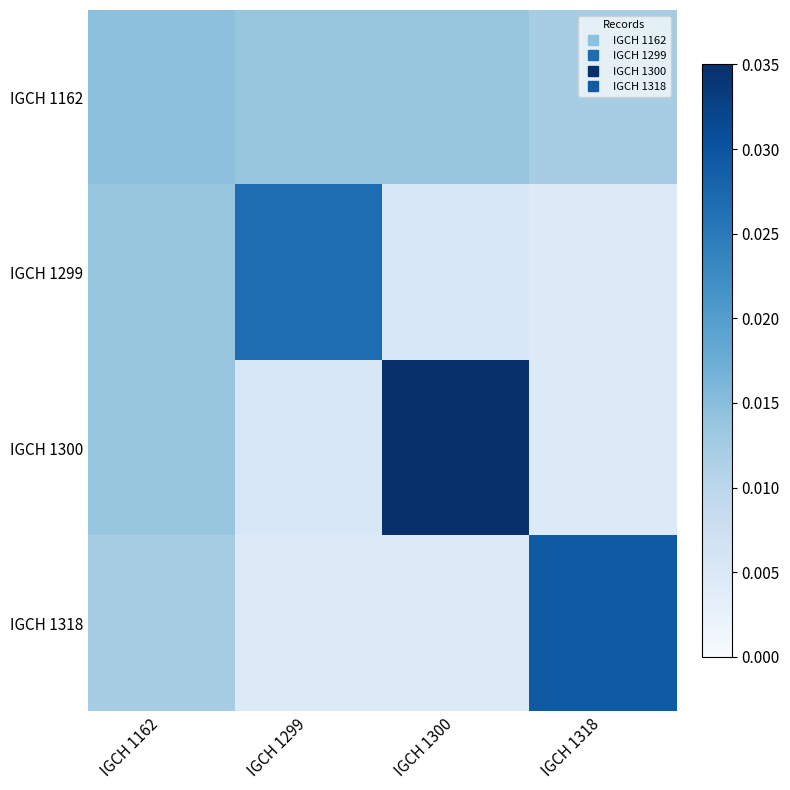

How many categories are shown in the chart?

4